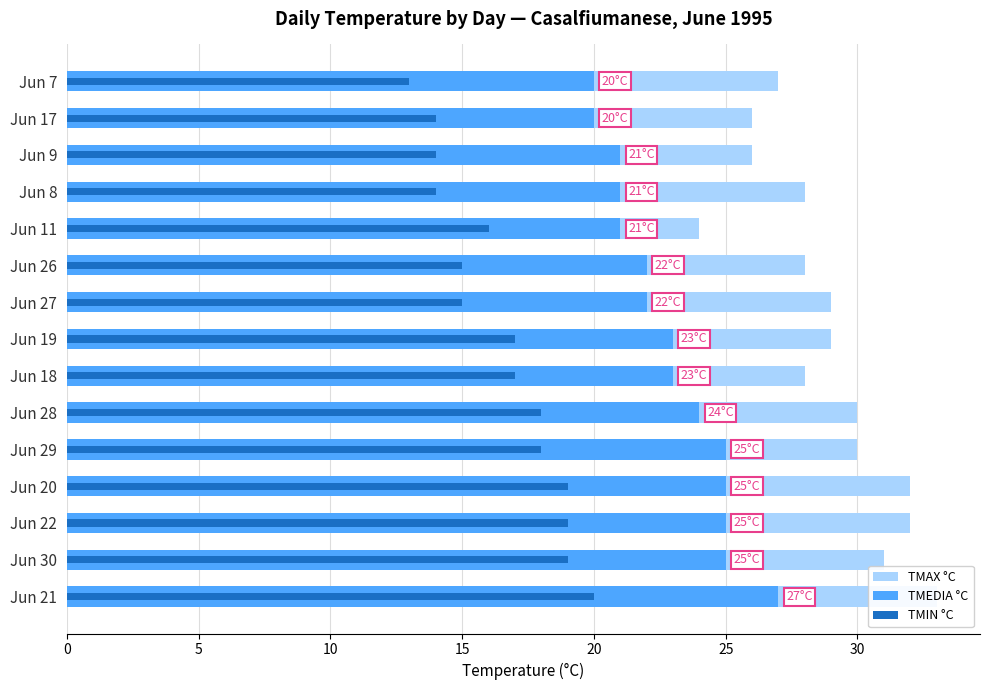

Which series has the widest spread of values?

TMAX °C